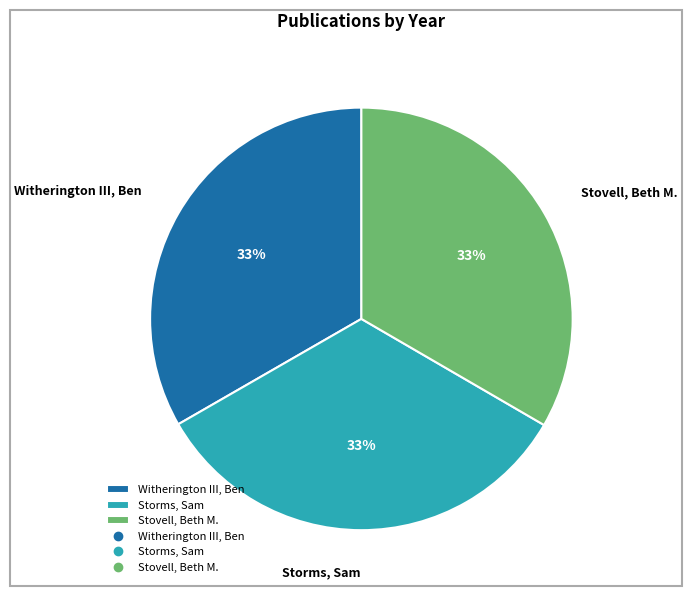

Does any single category account for the majority?

No